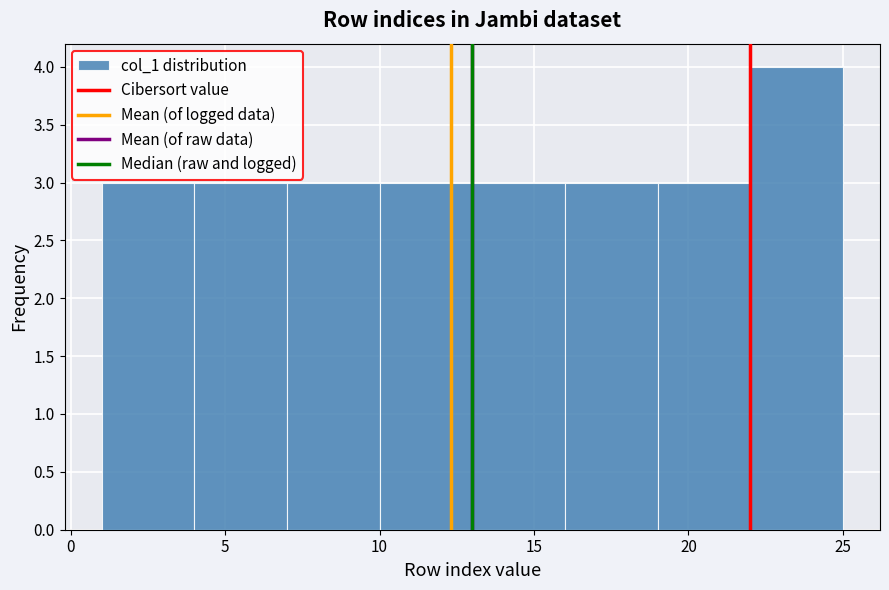

What is the height of the bar covering 19 to 22 on the x-axis? The values are not printed on the chart, so give them approximately, as read against the axis.

3